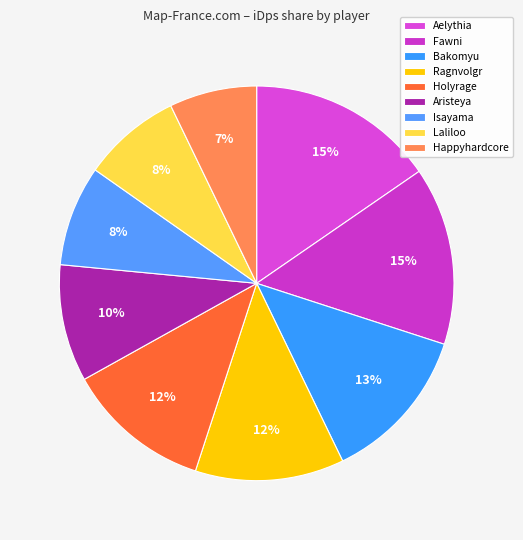

Which category has the smallest portion of the pie?

Happyhardcore